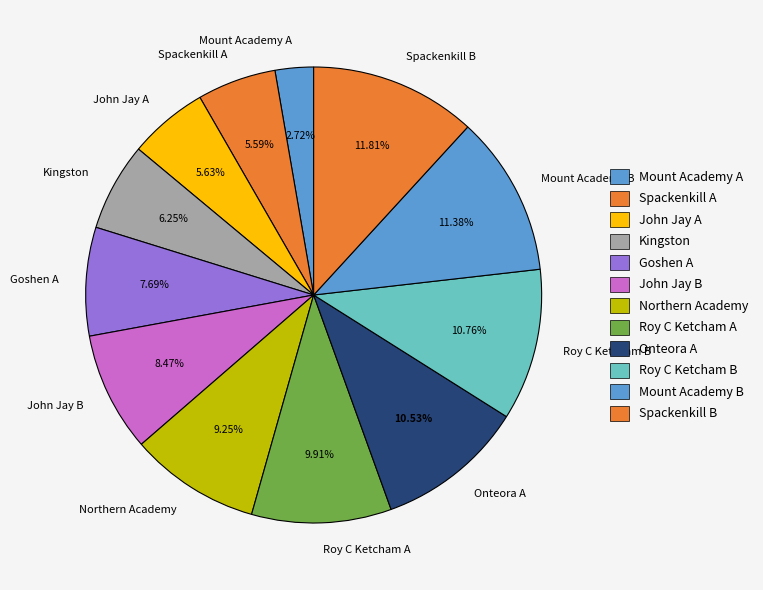

True or false: Mount Academy B accounts for 11% of the total.

True